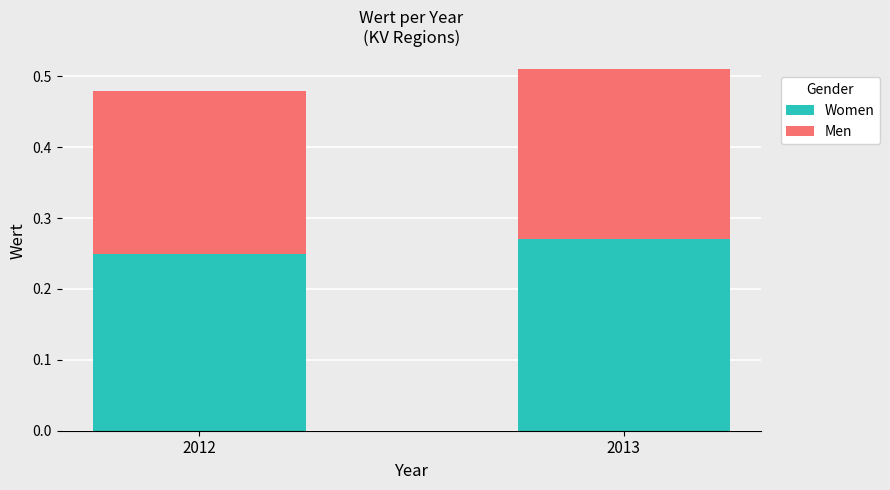

What is the total value across all series at 2013?

0.5